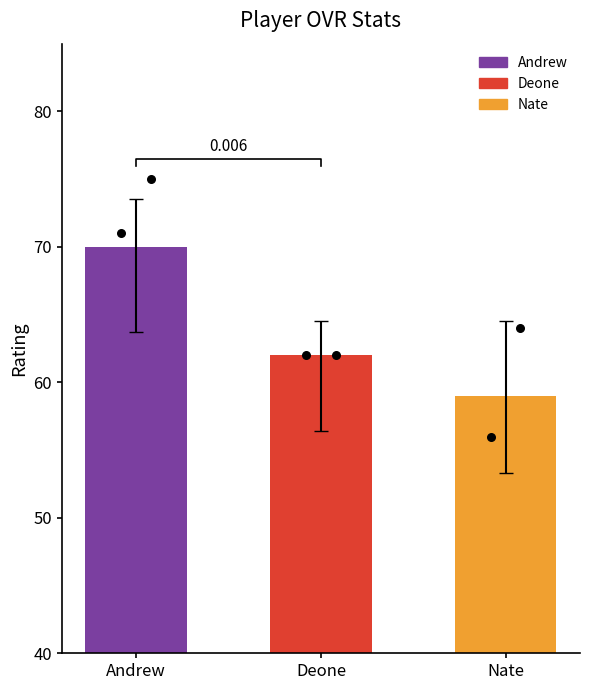

What is the change in value from Andrew to Nate?

-11